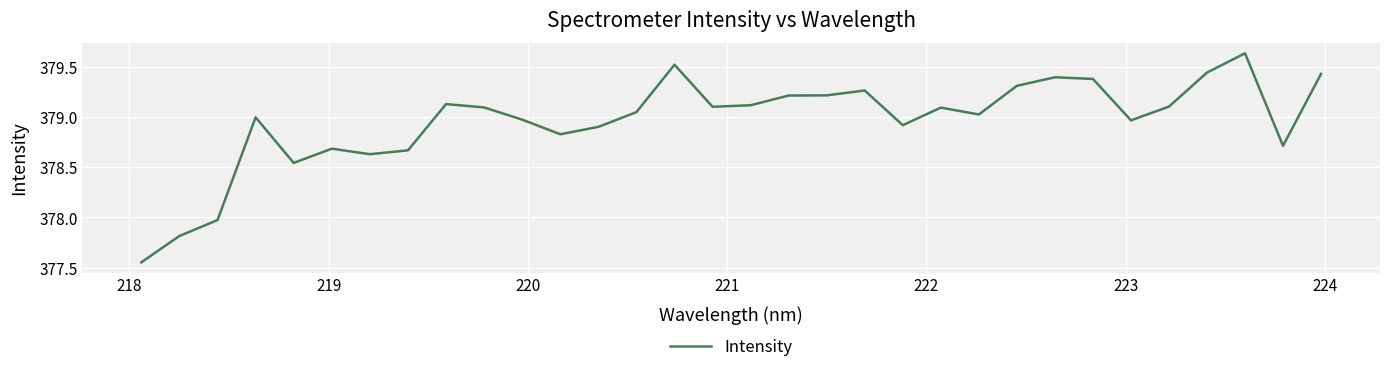

What is the difference between the maximum and minimum values?

2.1